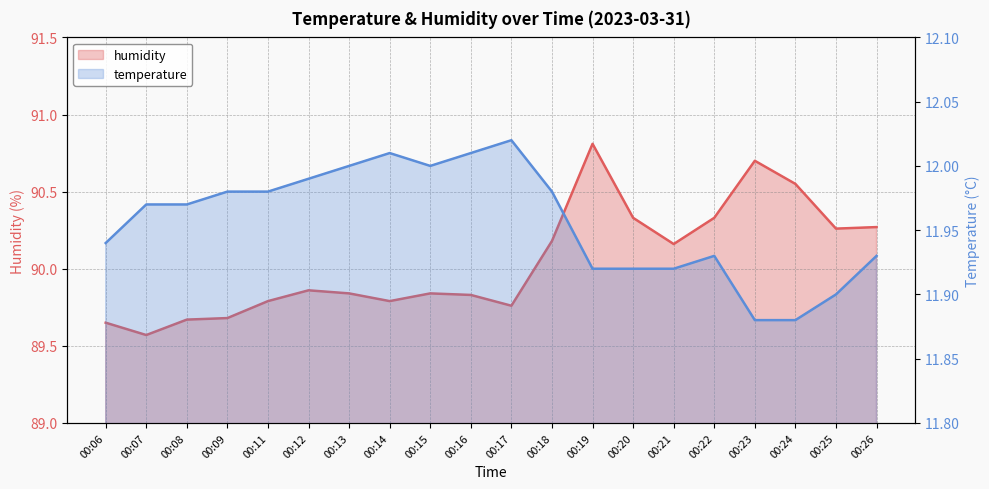

What is the spread (max minus min) of values at 00:13?

77.8